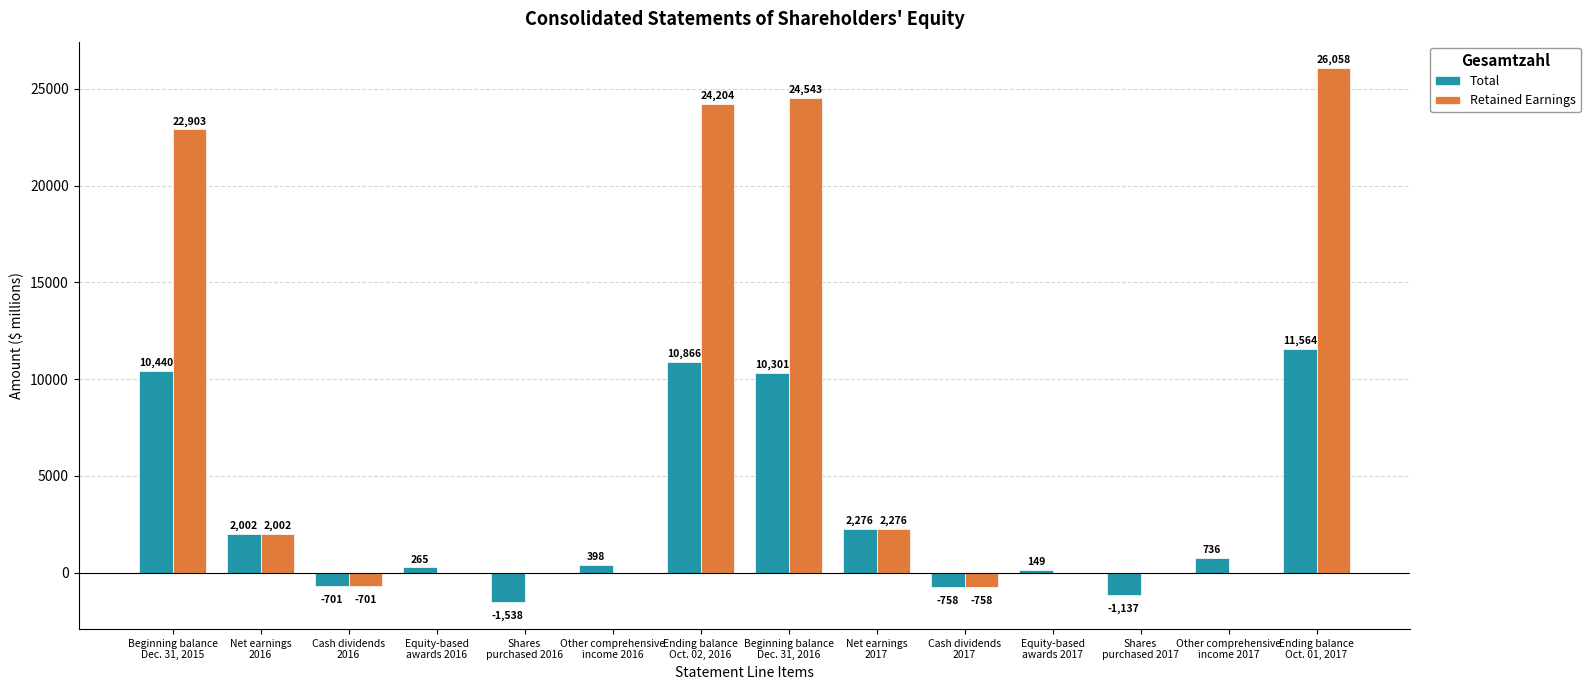

Is it true that Retained Earnings equals 3244 at Net earnings
2017?

False